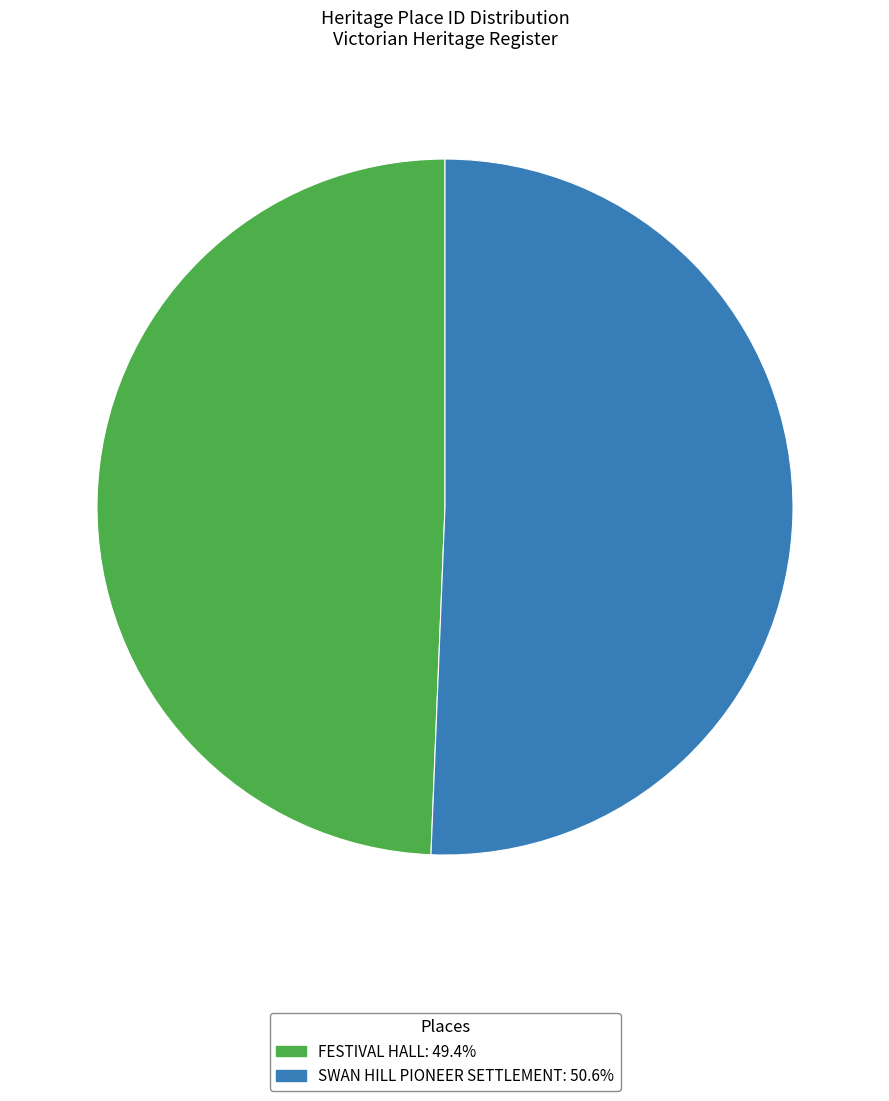

What is the majority slice?

SWAN HILL PIONEER SETTLEMENT